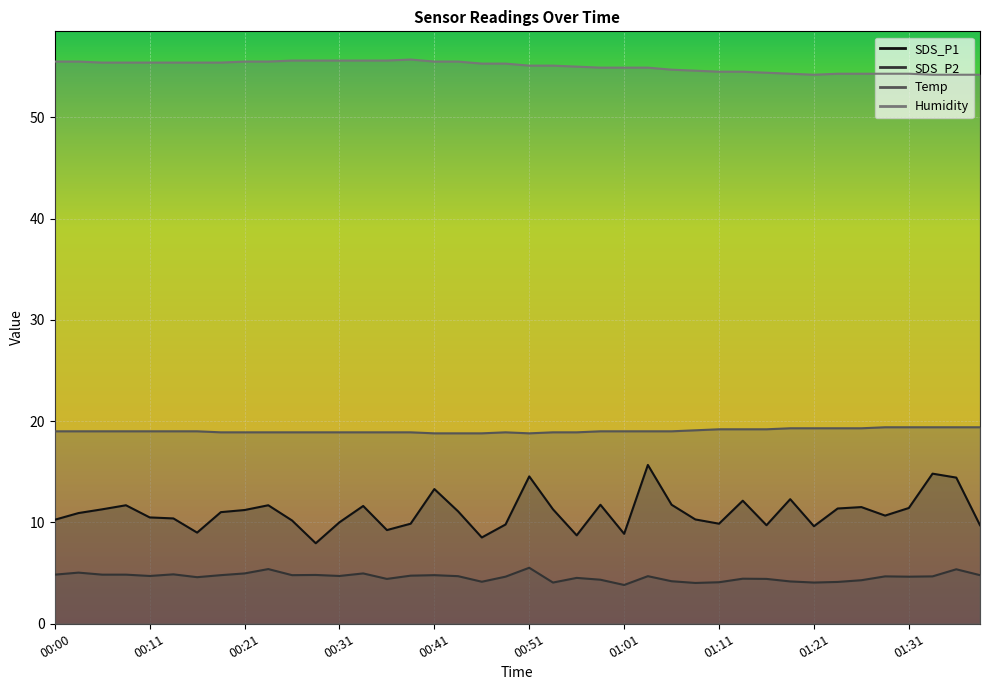

Reading right to left, what are all the values shown in this chart?

SDS_P1: 9.7	14.4	14.8	11.4	10.7	11.5	11.4	9.6	12.3	9.7	12.2	9.9	10.3	11.8	15.7	8.9	11.8	8.7	11.3	14.6	9.8	8.5	11.1	13.3	9.9	9.2	11.6	10.0	8.0	10.2	11.7	11.2	11.0	9.0	10.4	10.5	11.7	11.3	10.9	10.3
SDS_P2: 4.8	5.4	4.7	4.7	4.7	4.3	4.1	4.1	4.2	4.4	4.5	4.1	4.0	4.2	4.7	3.8	4.3	4.5	4.1	5.5	4.7	4.2	4.7	4.8	4.8	4.4	5.0	4.7	4.8	4.8	5.4	5.0	4.8	4.6	4.9	4.7	4.8	4.8	5.0	4.8
Temp: 19.4	19.4	19.4	19.4	19.4	19.3	19.3	19.3	19.3	19.2	19.2	19.2	19.1	19.0	19.0	19.0	19.0	18.9	18.9	18.8	18.9	18.8	18.8	18.8	18.9	18.9	18.9	18.9	18.9	18.9	18.9	18.9	18.9	19.0	19.0	19.0	19.0	19.0	19.0	19.0
Humidity: 54.2	54.2	54.2	54.3	54.3	54.3	54.3	54.2	54.3	54.4	54.5	54.5	54.6	54.7	54.9	54.9	54.9	55.0	55.1	55.1	55.3	55.3	55.5	55.5	55.7	55.6	55.6	55.6	55.6	55.6	55.5	55.5	55.4	55.4	55.4	55.4	55.4	55.4	55.5	55.5